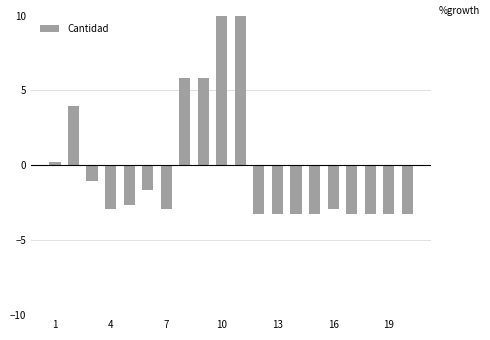

What is the label of the 14th bar from the left?

13